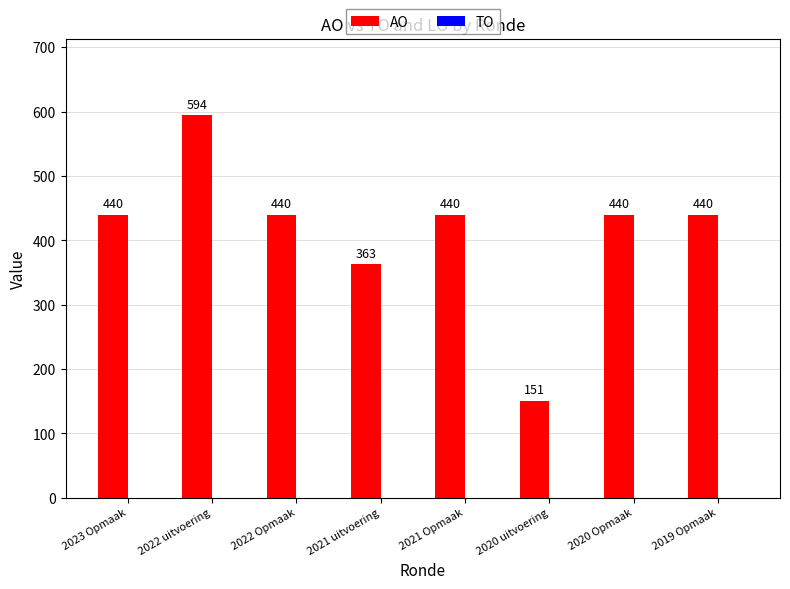

How many bars are there in total?

8